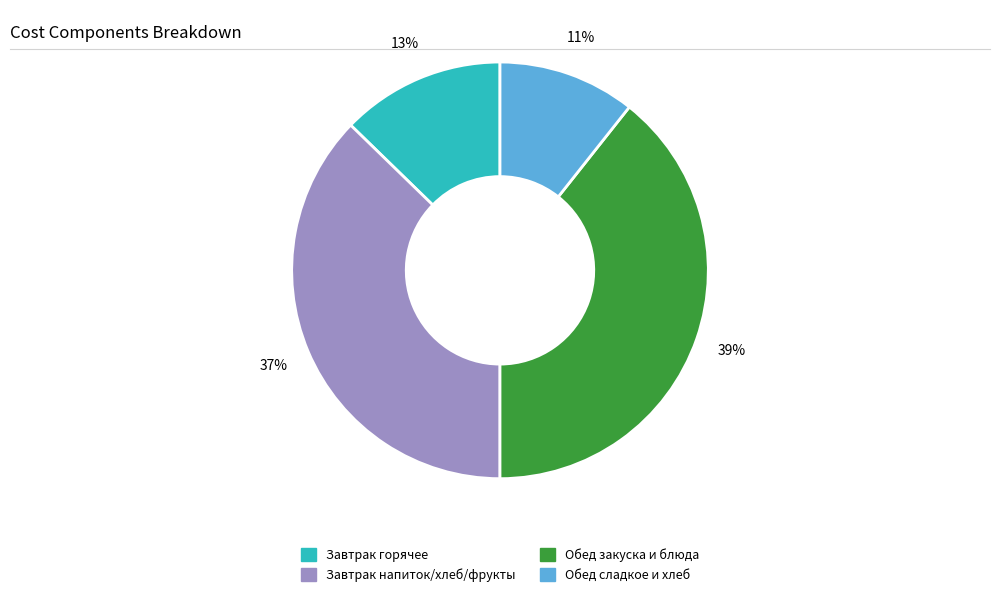

Is there any slice that represents more than half of the pie?

No